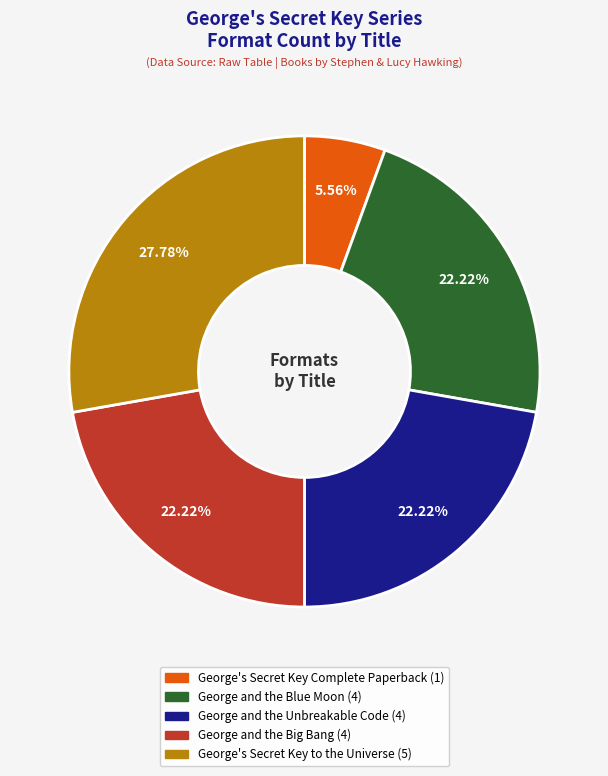

Is it true that George and the Unbreakable Code is 17% of the pie?

False